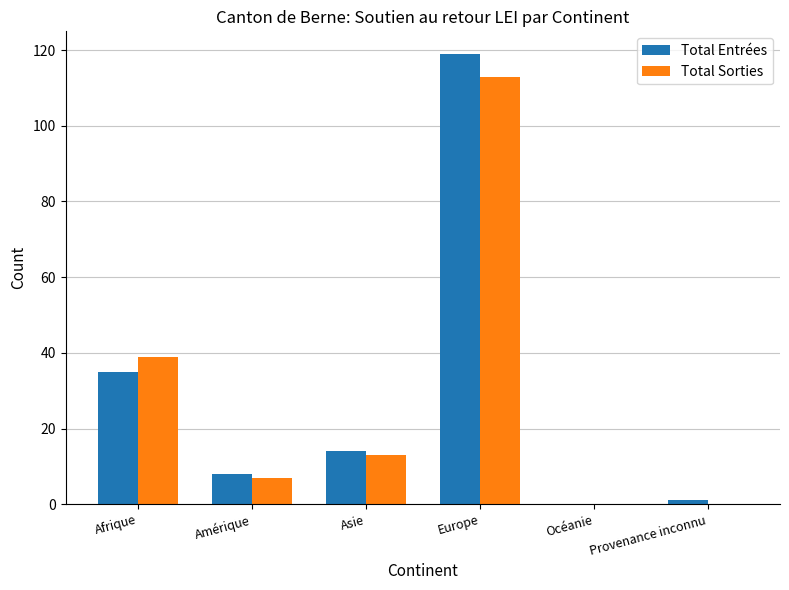

Reading left to right, extract all data points from this chart.

Total Entrées: 35	8	14	119	0	1
Total Sorties: 39	7	13	113	0	0